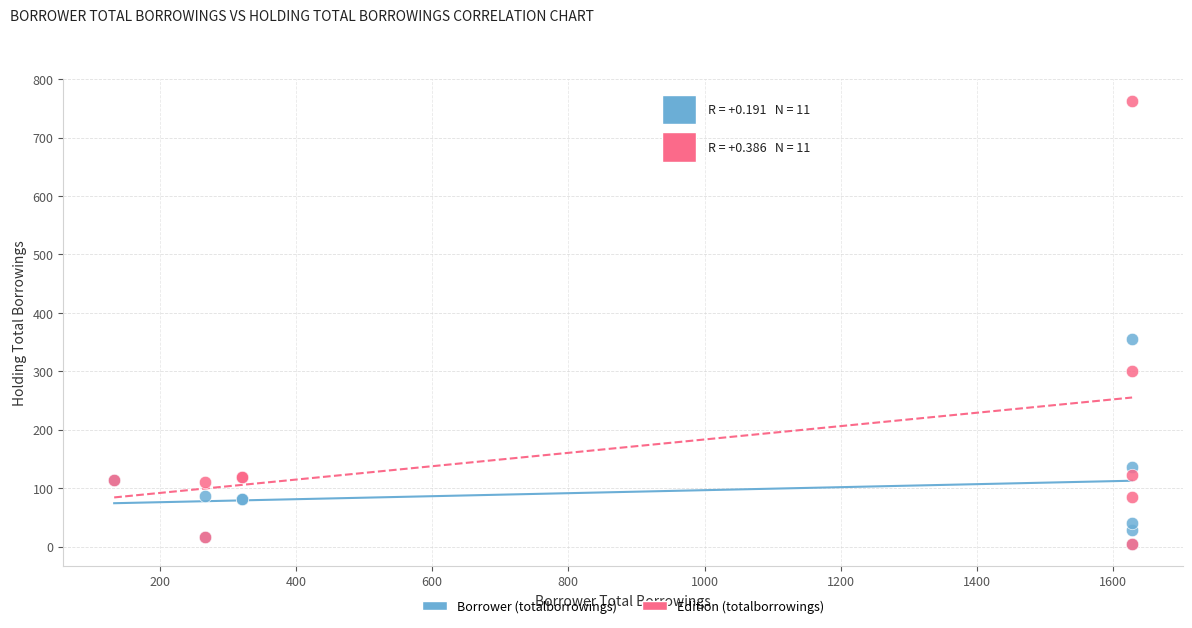

In the Borrower (totalborrowings) series, what Y value is closest to 180?

137